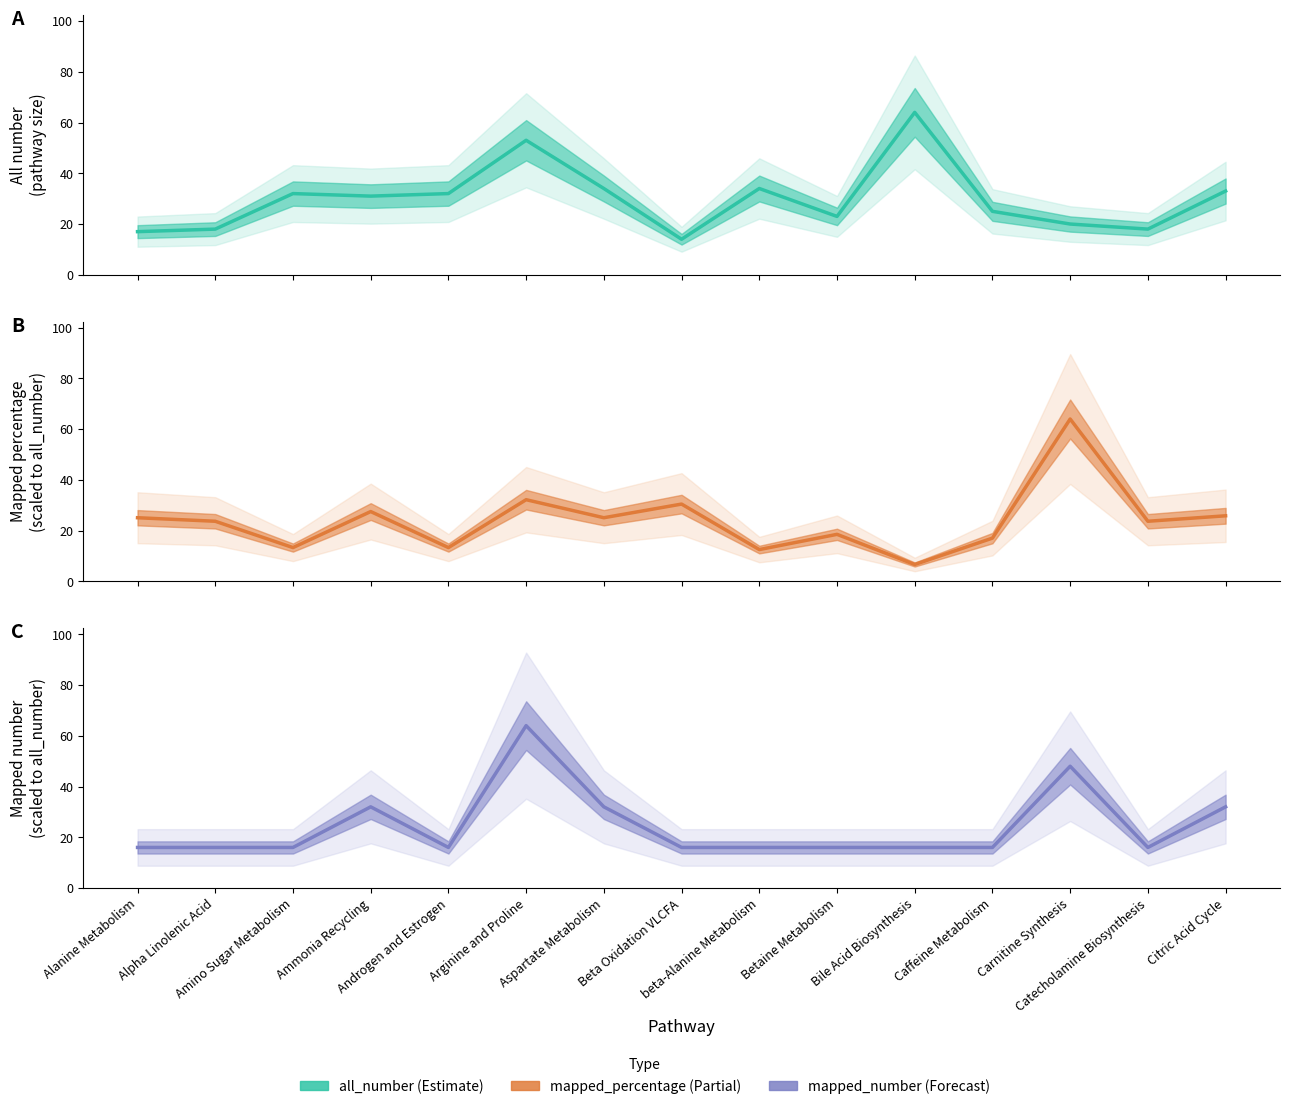

How many distinct data groups are displayed?

3